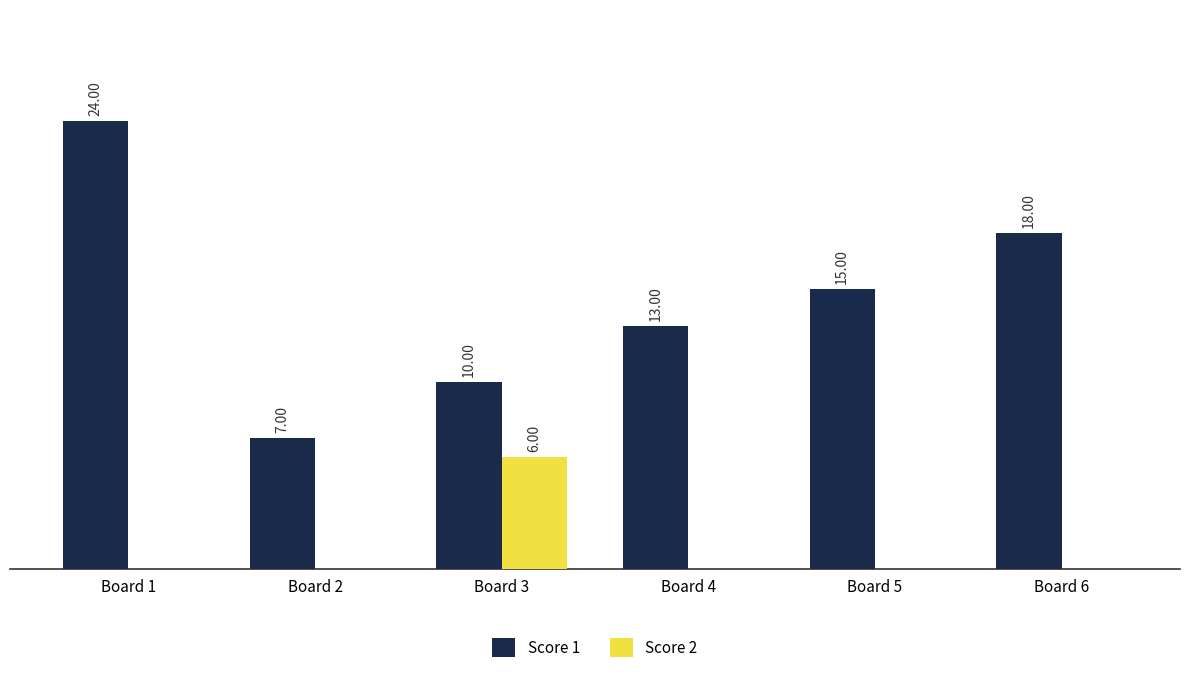

Which series has the widest spread of values?

Score 1